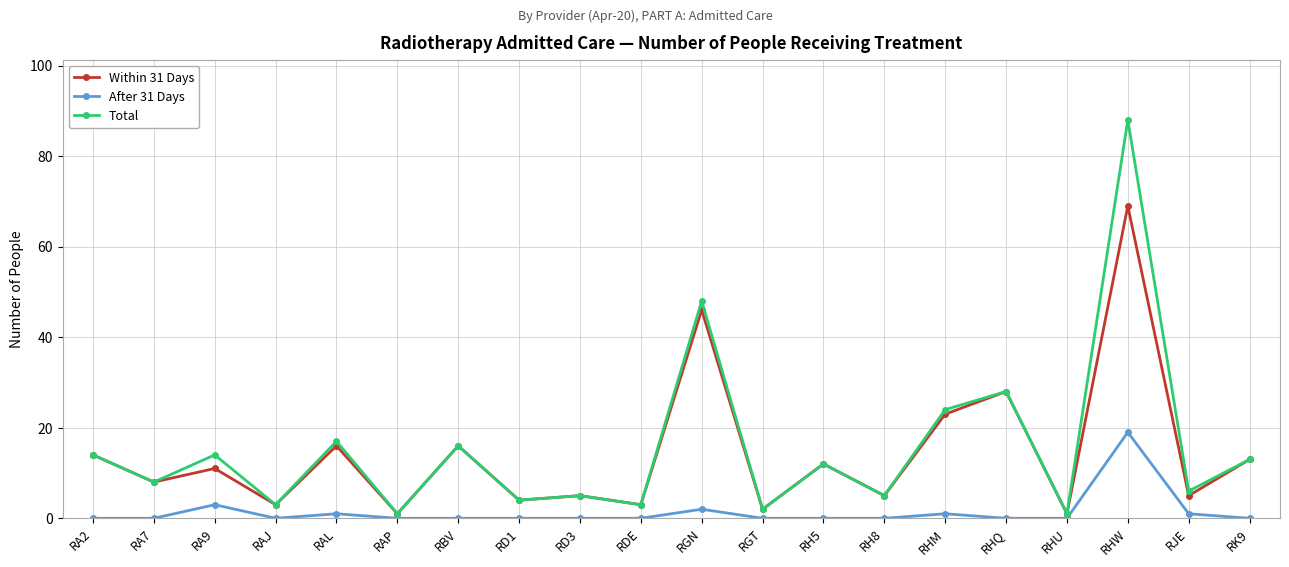

True or false: After 31 Days and Total intersect in this chart.

False